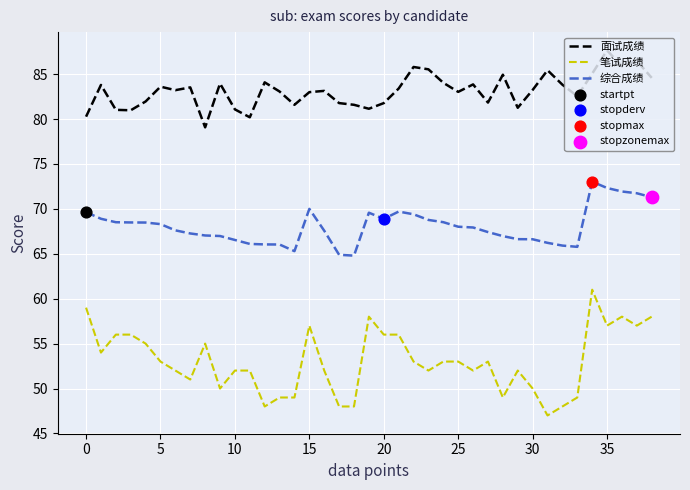

Which series has the largest range (max minus min)?

笔试成绩